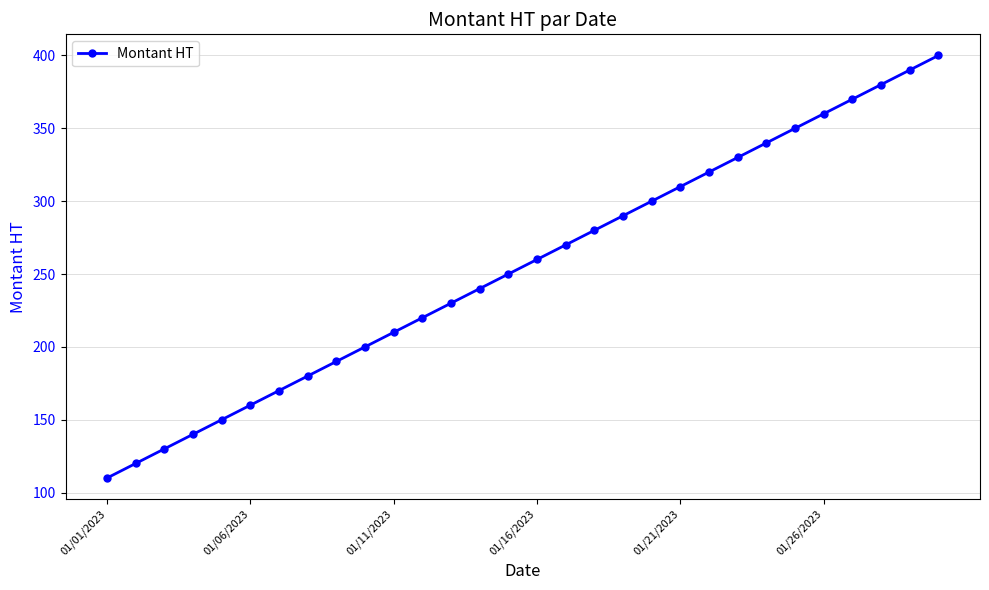

What is the smallest value displayed?

110